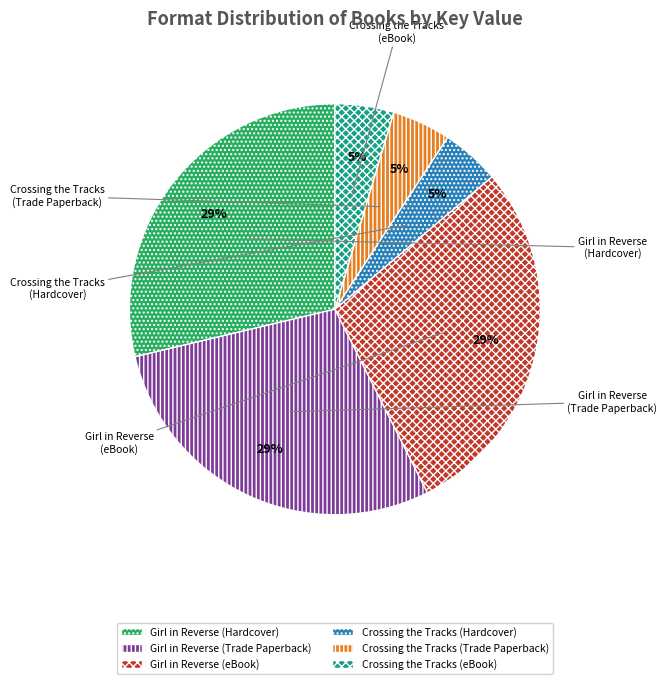

To the nearest percent, what portion does Girl in Reverse (eBook) represent?

29%